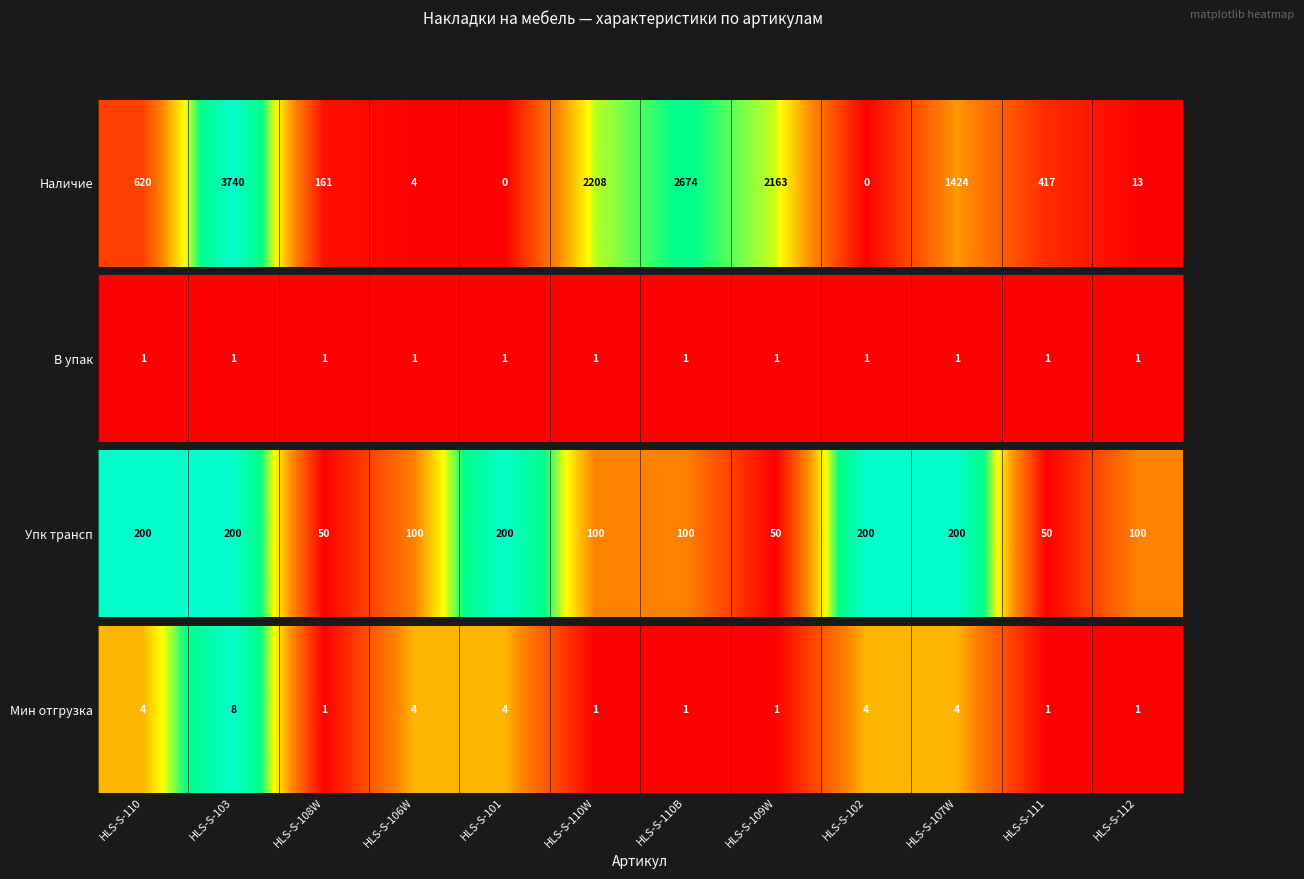

How many values are between 1 and 4?

11